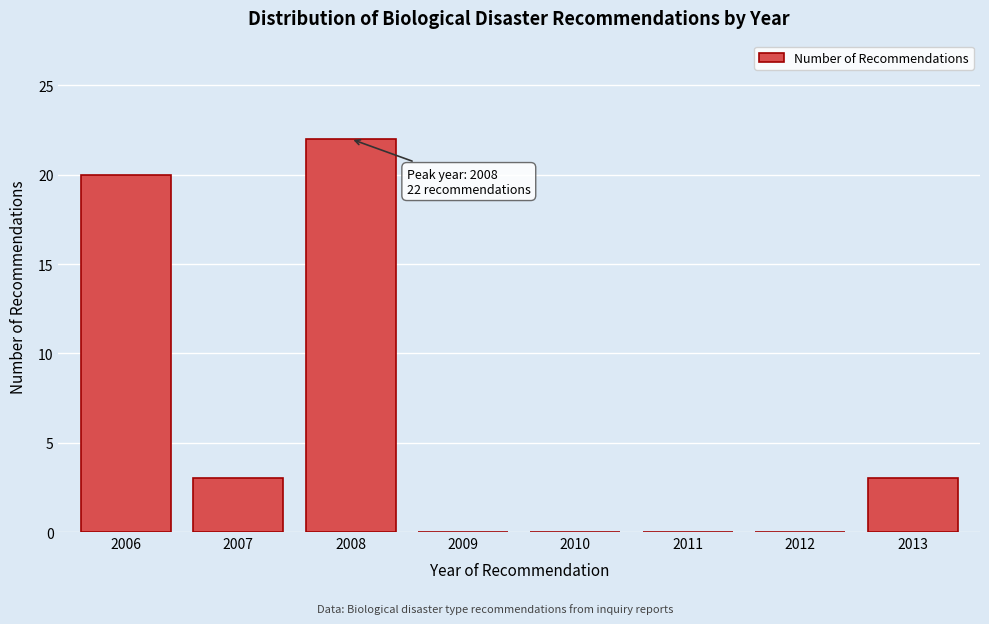

Reading left to right, list all the values displayed in this chart.

2006=20	2007=3	2008=22	2009=0	2010=0	2011=0	2012=0	2013=3